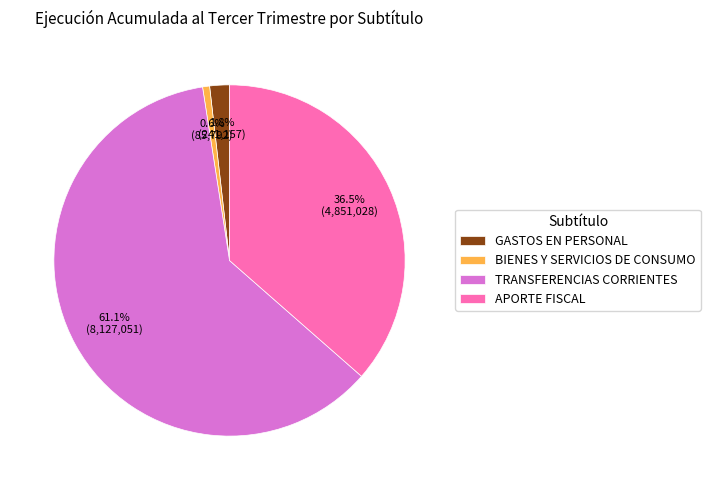

How many segments does this pie chart have?

4